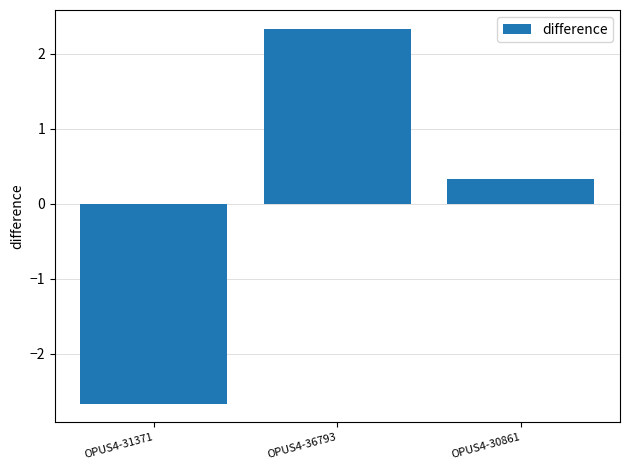

True or false: the data shows -2.7 at OPUS4-31371.

True